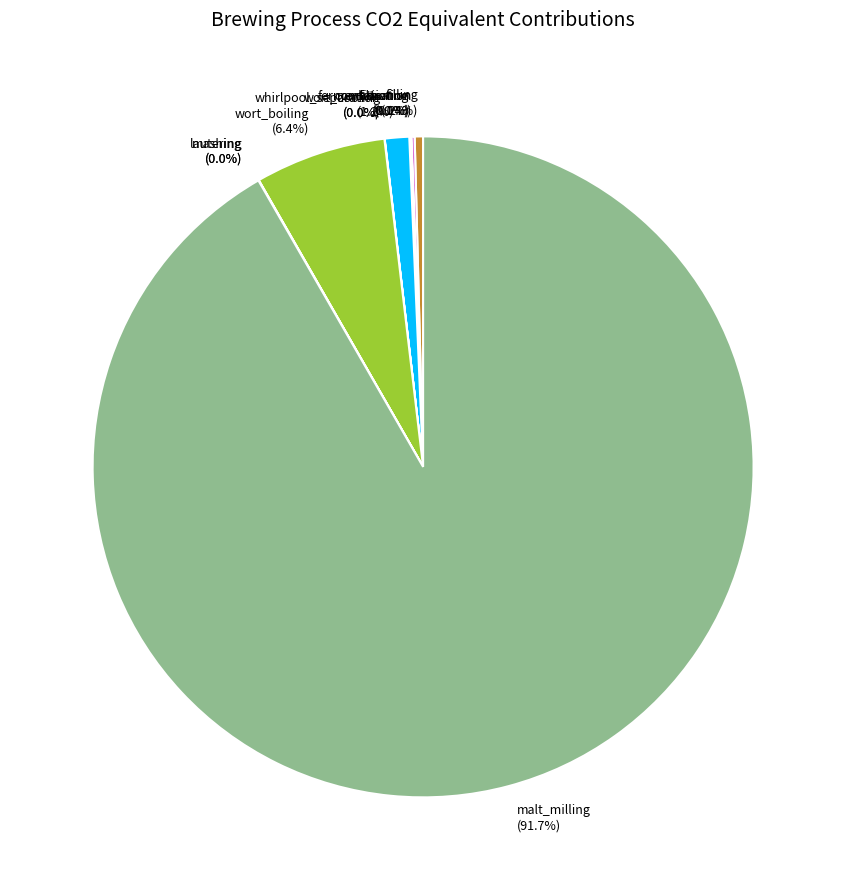

To the nearest percent, what is the difference between the largest and smallest slice percentages?

92%